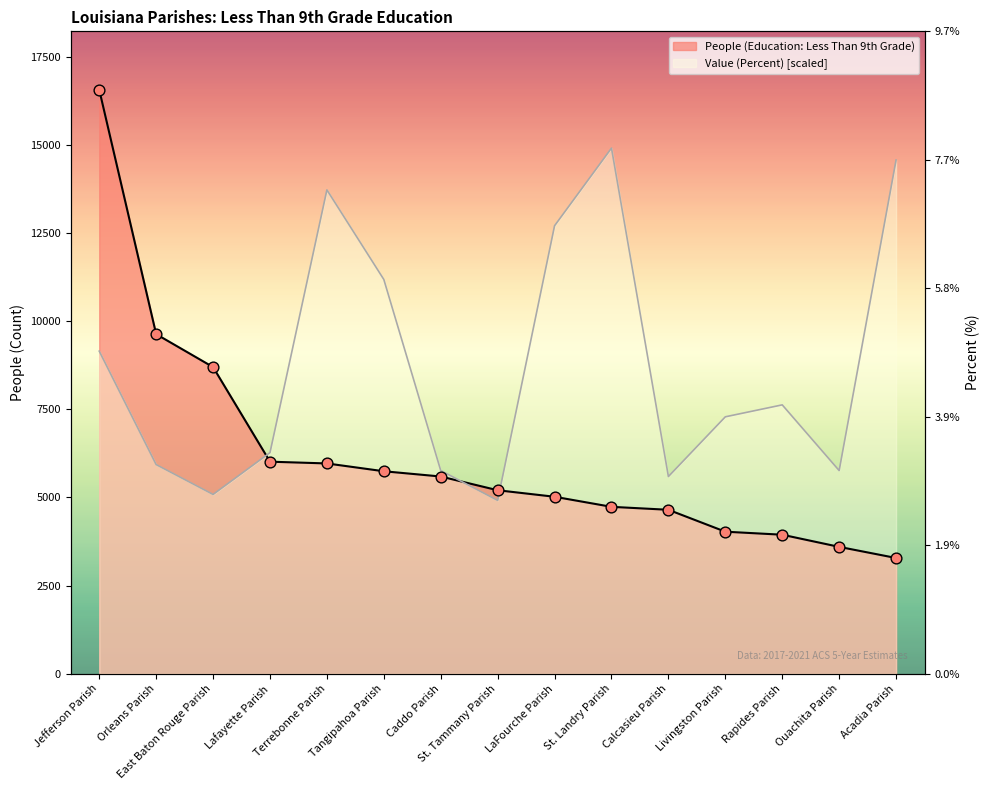

What are all the series names shown in the legend?

People (Education: Less Than 9th Grade), Value (Percent)